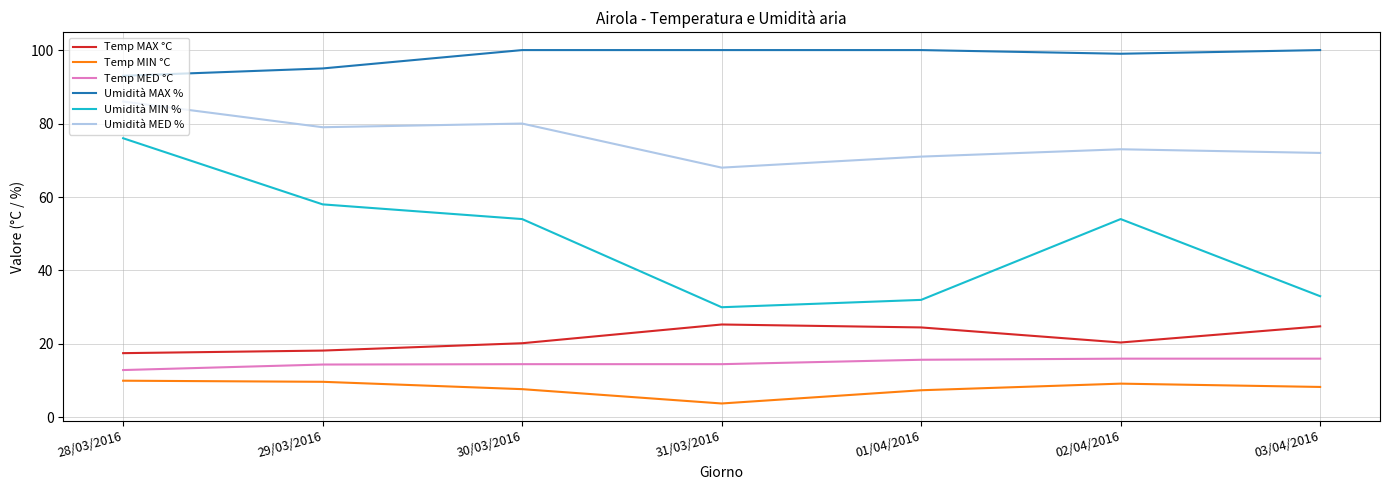

Read the Temp MAX °C value at 30/03/2016.

20.2